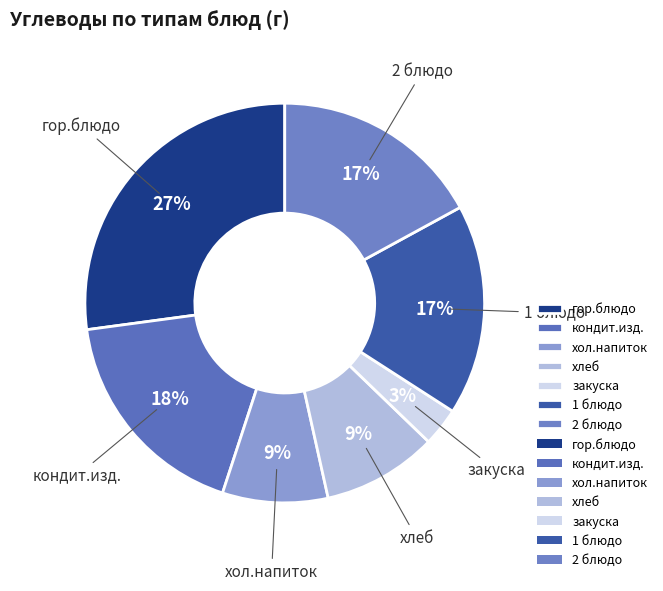

Between хол.напиток and 1 блюдо, which is larger?

1 блюдо